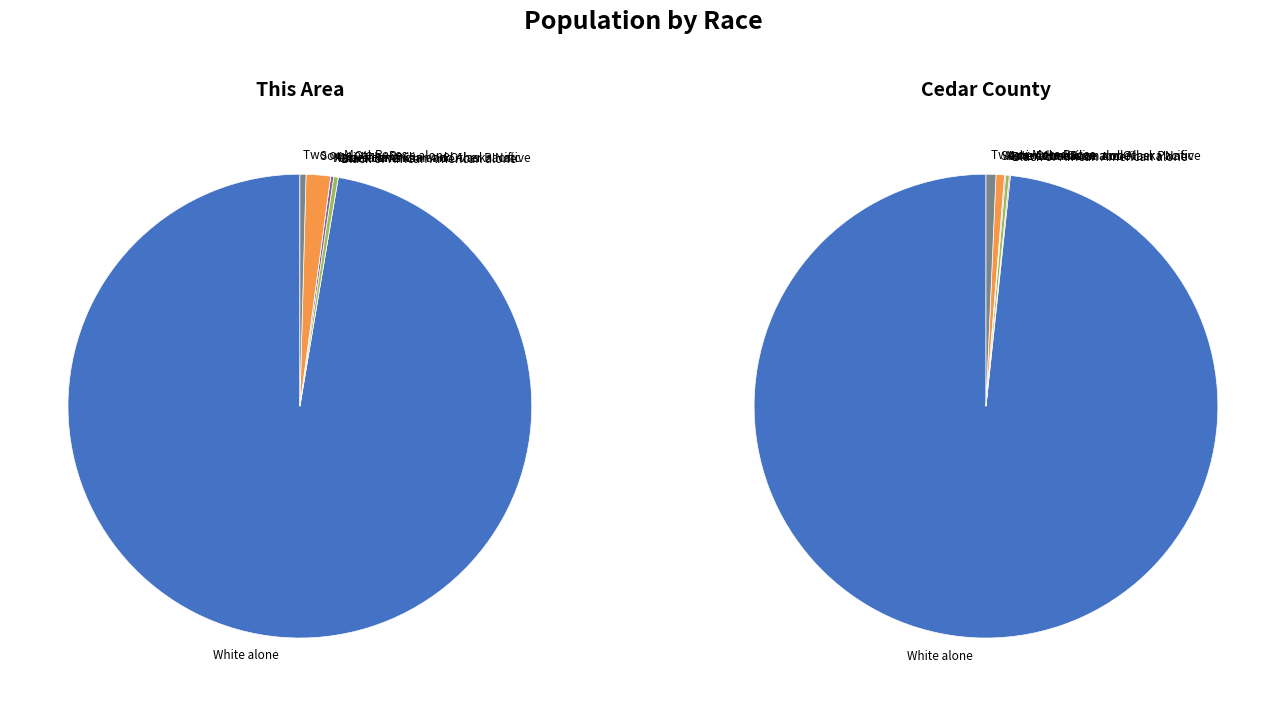

Which series changed the most between American Indian and Alaska Native and Some Other Race alone?

Cedar County